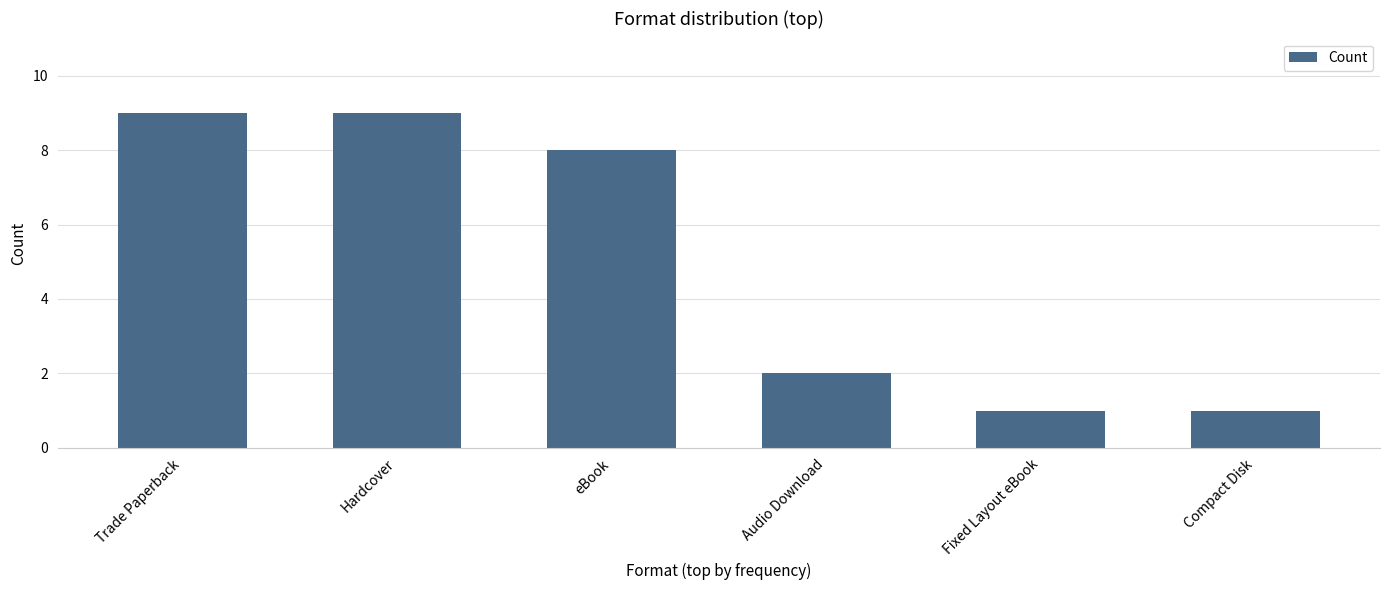

What is the ratio of the value at Audio Download to the value at Hardcover?

0.2